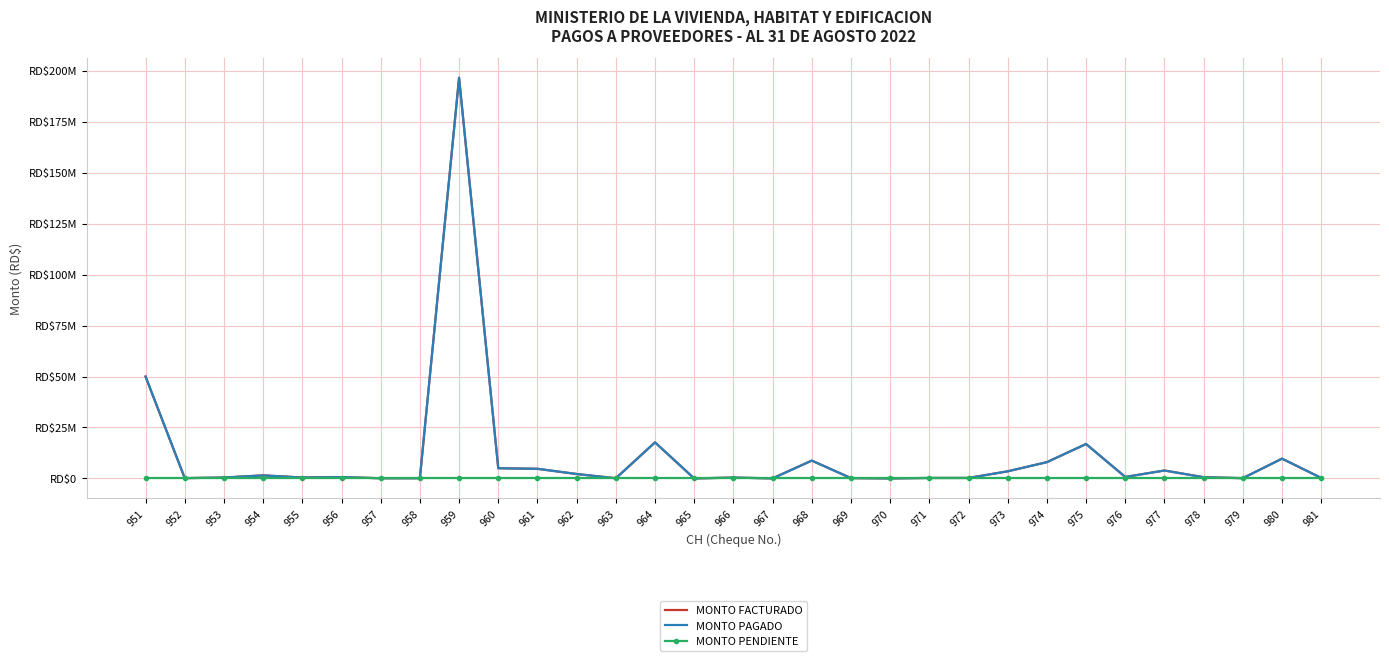

Which has a higher value, 954 or 971?

954